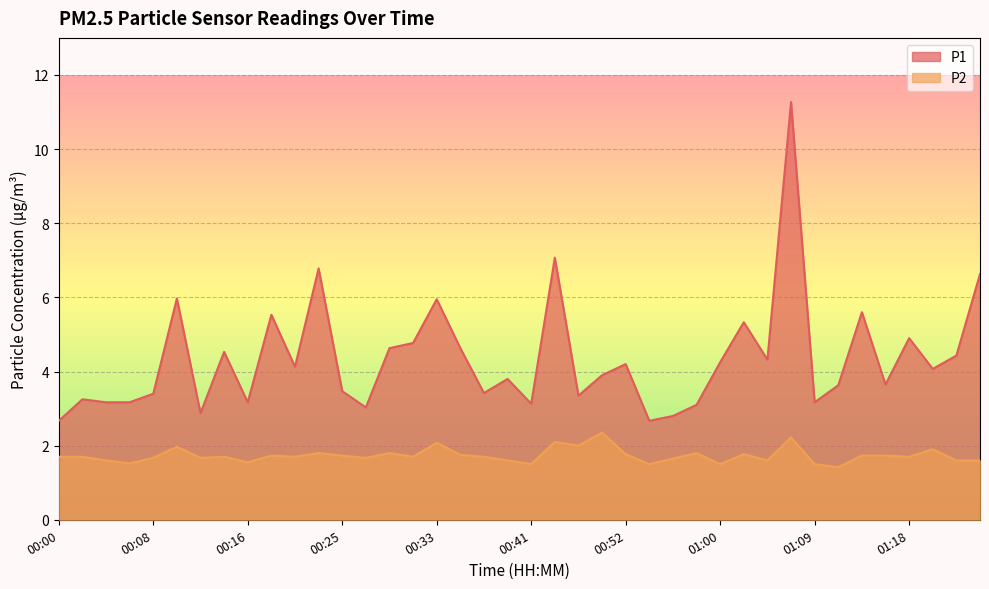

True or false: P1 and P2 intersect in this chart.

False